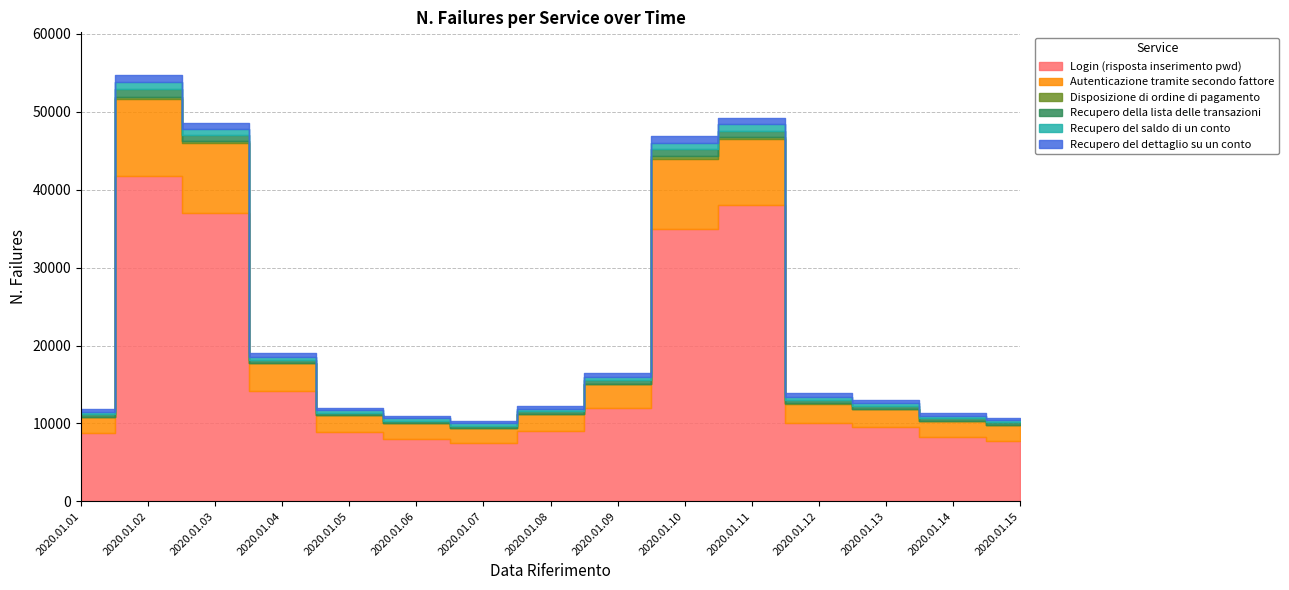

True or false: Recupero del saldo di un conto and Recupero del dettaglio su un conto intersect in this chart.

False